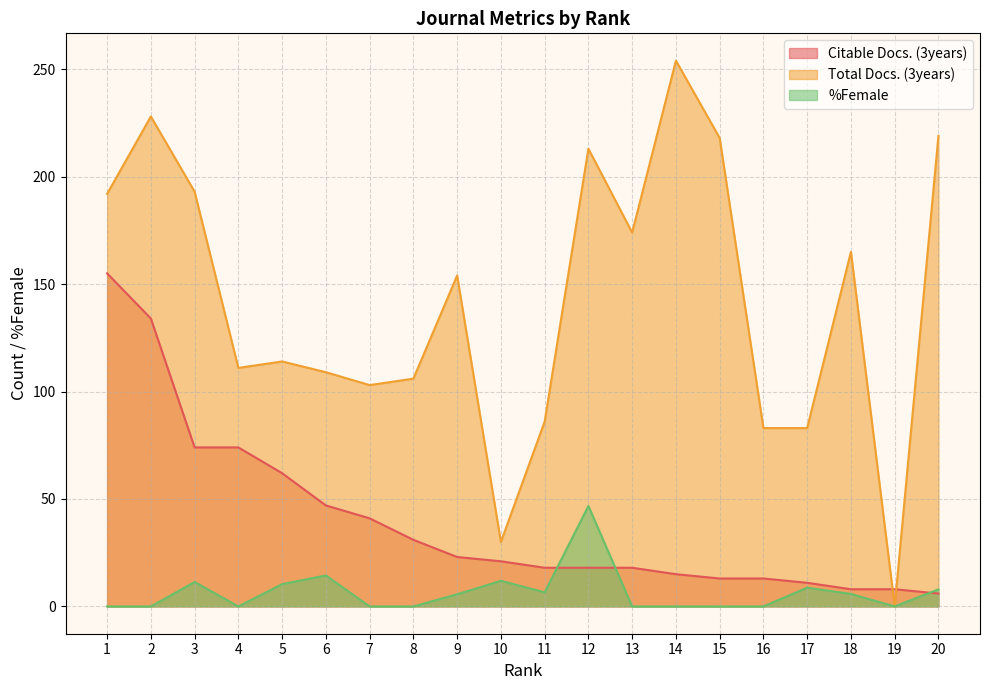

What is the greatest value displayed?

254.0